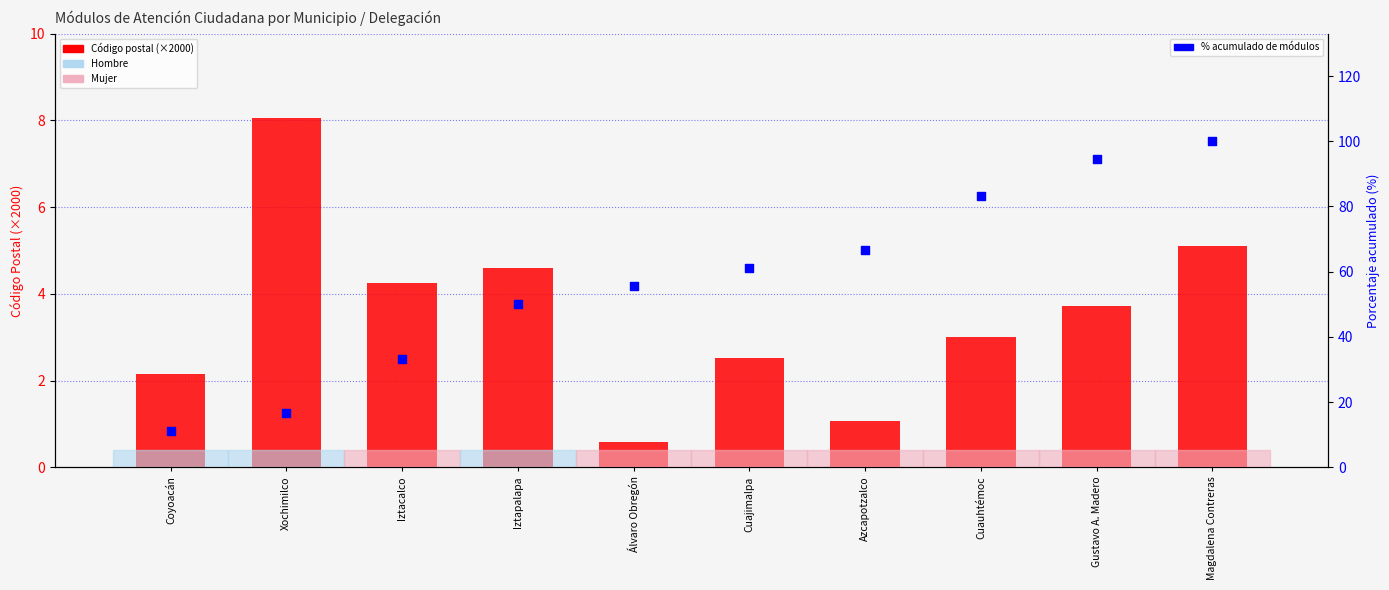

What is the total value across all series at Cuajimalpa?

63.6